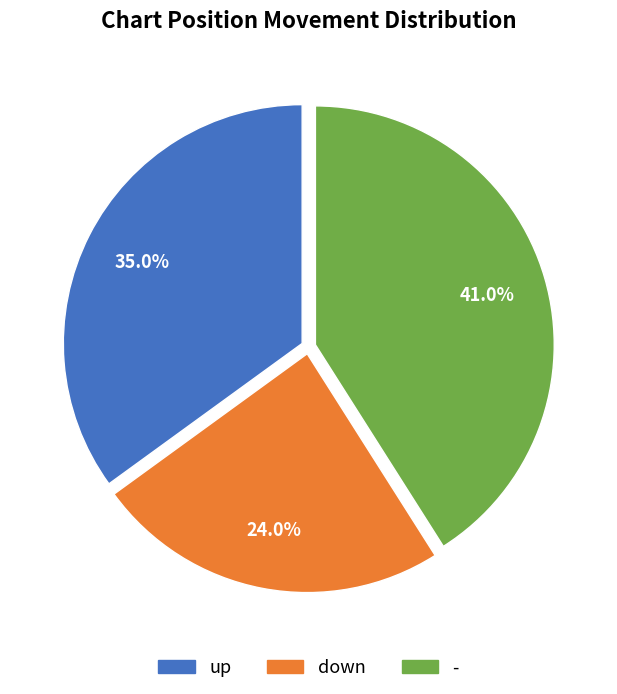

How many segments does this pie chart have?

3